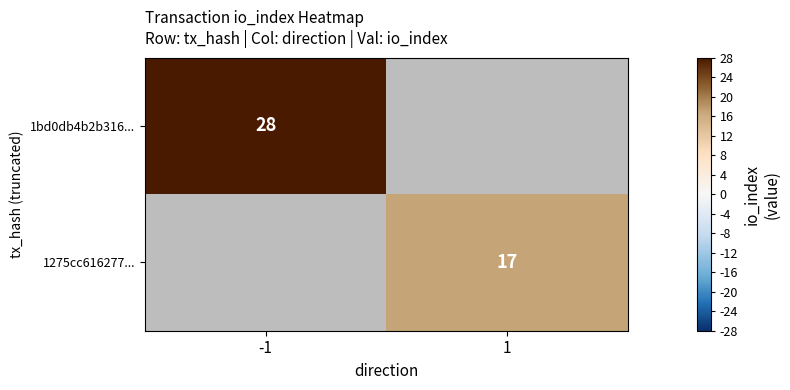

Is the value of 1bd0db4b2b316... at -1 greater than the value of 1275cc616277... at 1?

Yes